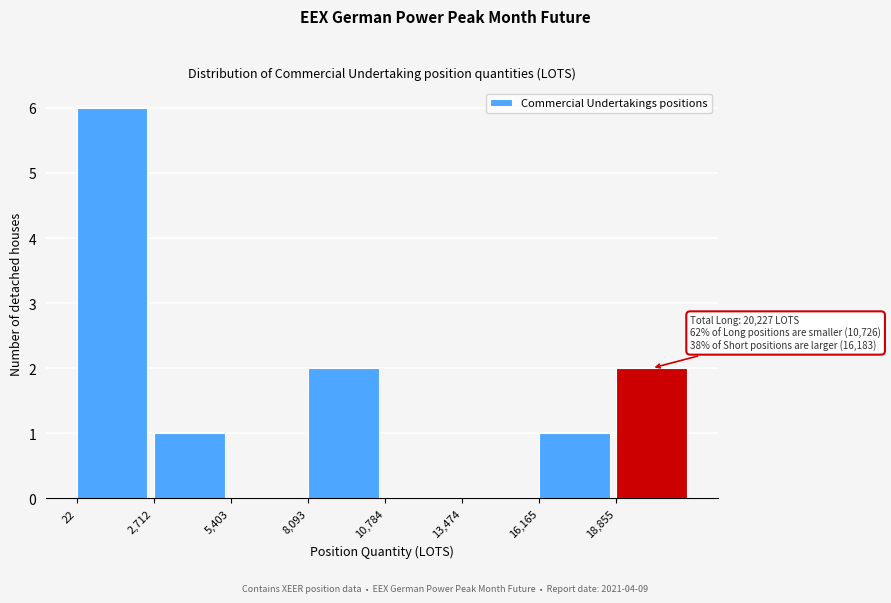

Which range on the x-axis has the tallest bar?

0 to 2500